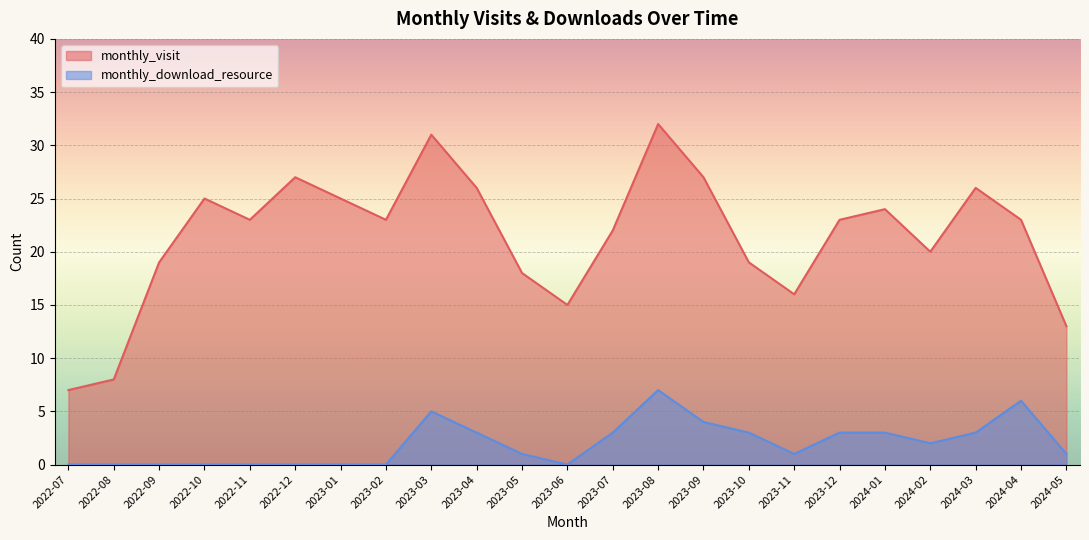

What is the spread (max minus min) of values at 2022-11?

23